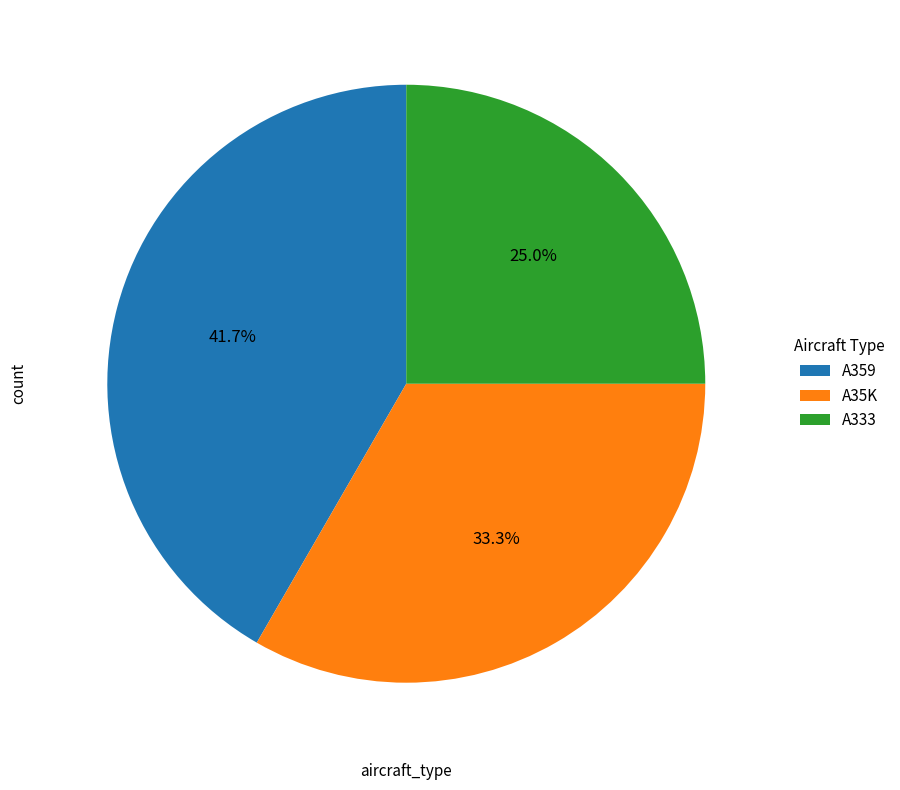

The A333 slice represents 25% of the pie. True or false?

True